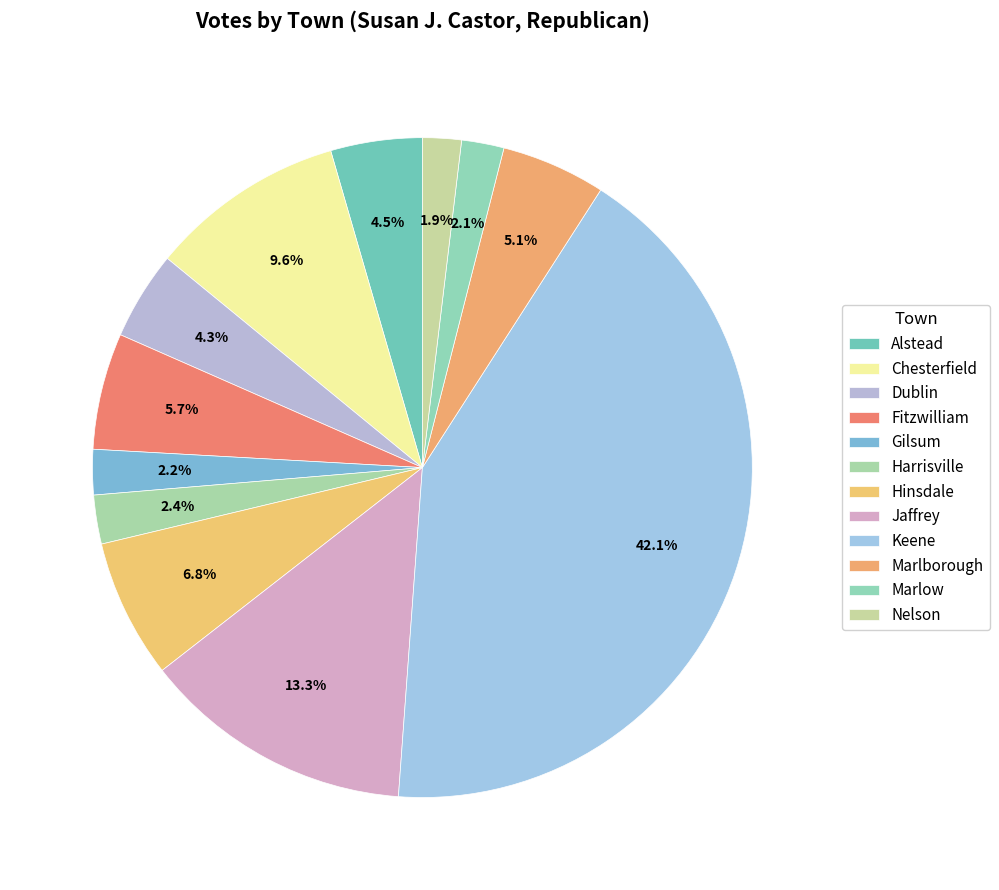

True or false: Harrisville accounts for 2% of the total.

True